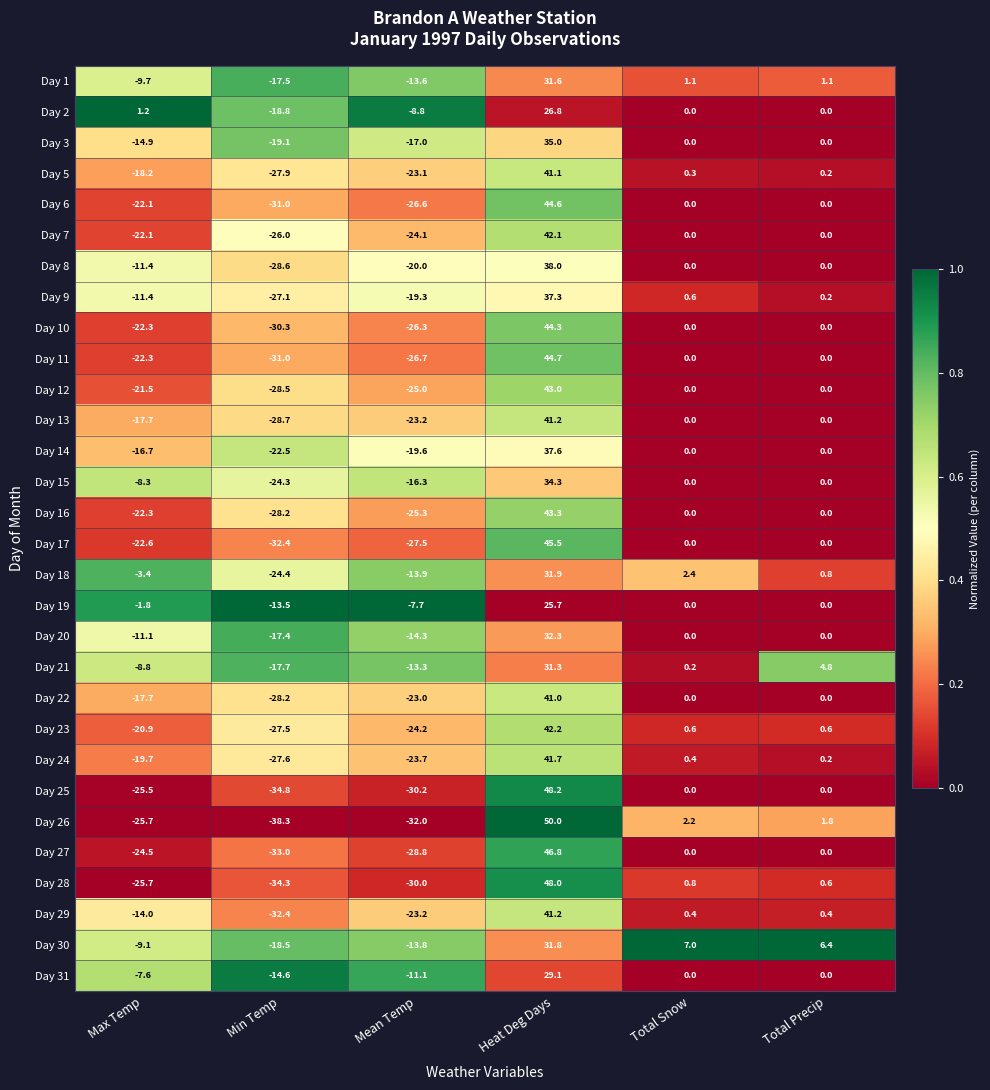

Which category has the highest value across all series?

Heat Deg Days